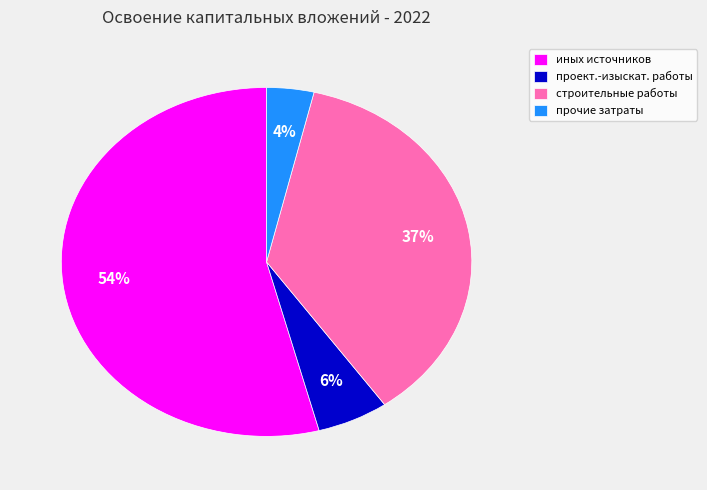

Is there any slice that represents more than half of the pie?

Yes